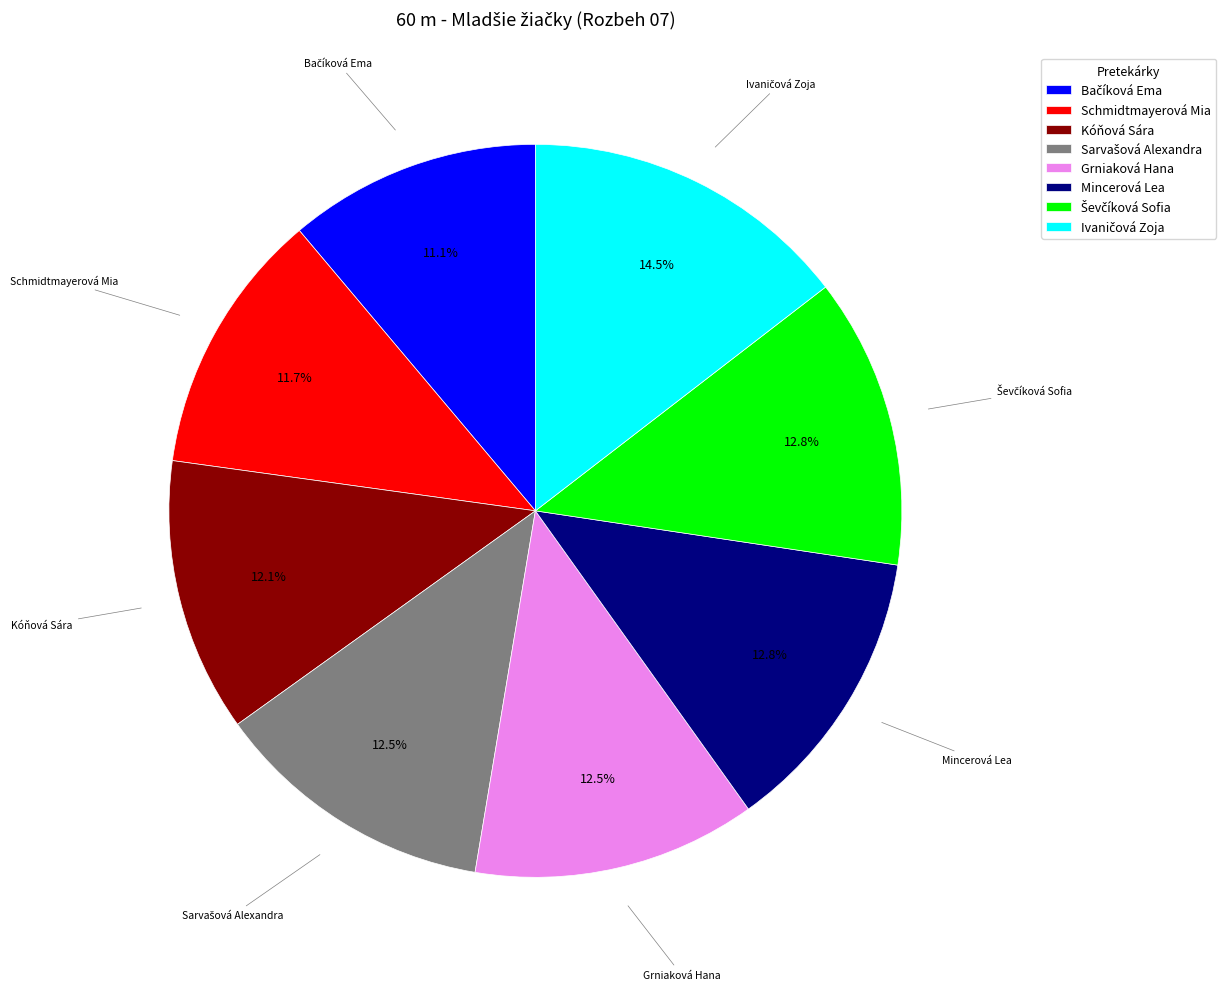

To the nearest percent, what is the average slice percentage?

12%